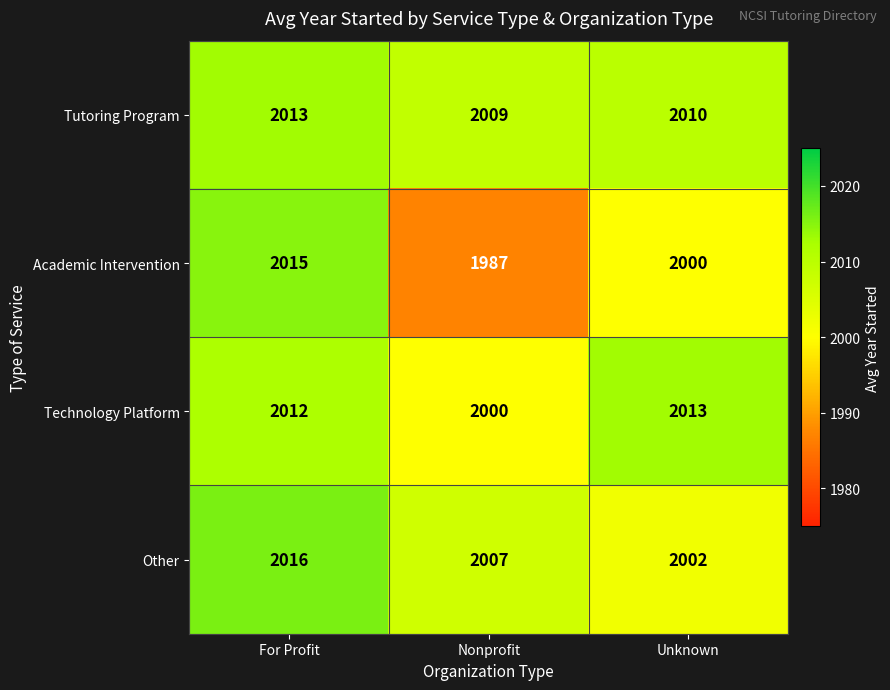

Count the Tutoring Program values in the range 2009 to 2013.

3